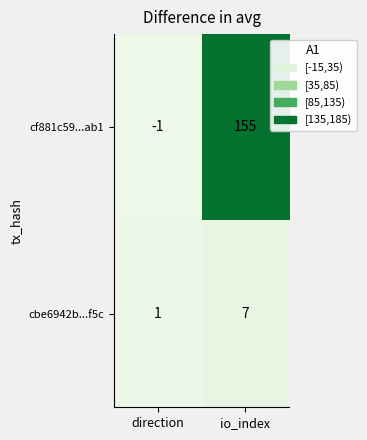

List the series in order of their overall mean, highest first.

cf881c59...ab1, cbe6942b...f5c